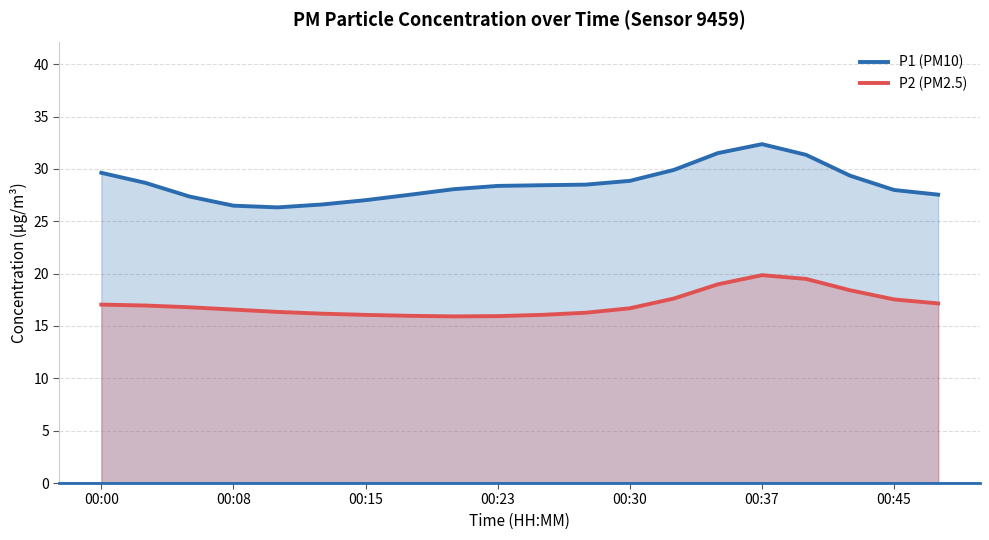

Does the chart display data point markers on the line(s)?

No